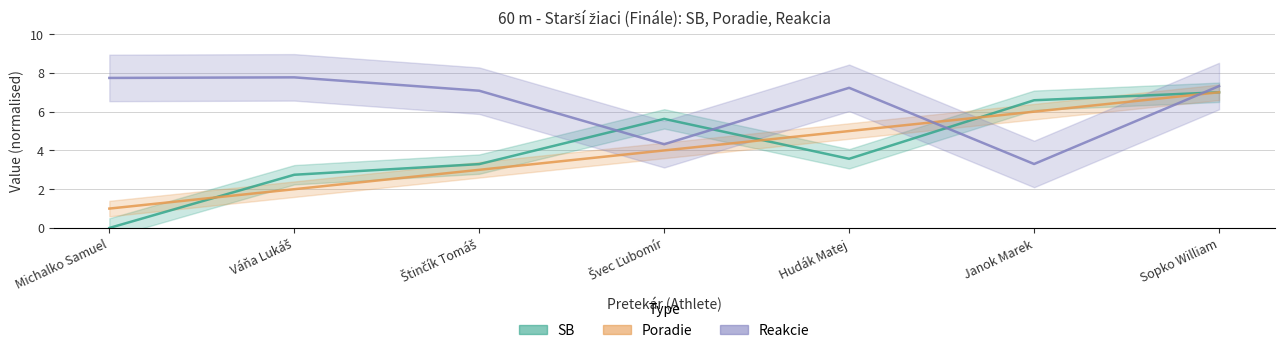

The value of Poradie at Váňa Lukáš is 2.9. True or false?

False